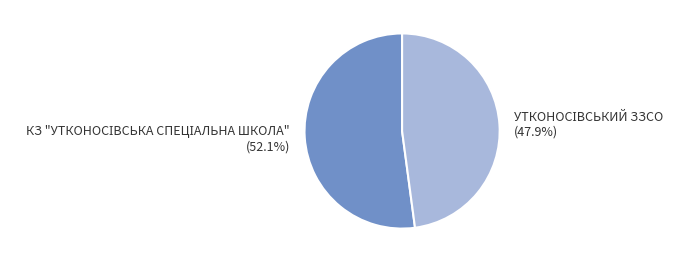

Does any single category account for the majority?

Yes